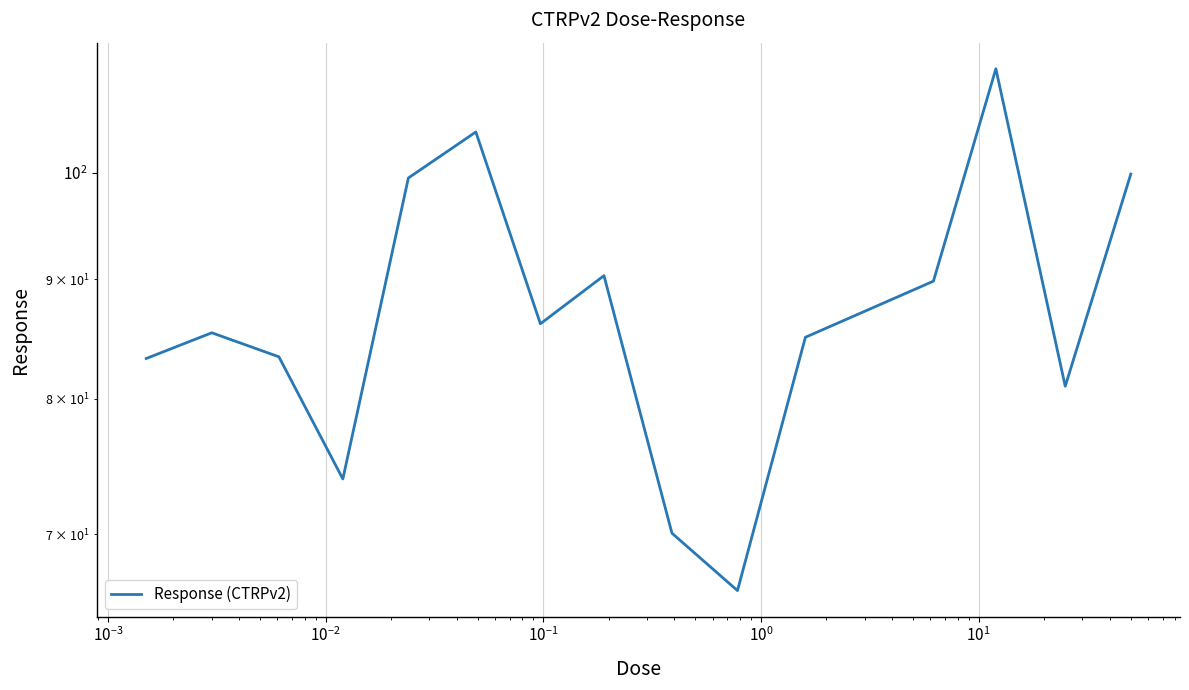

Where is the data nearest to the value 88?

$\mathdefault{10^{1}}$